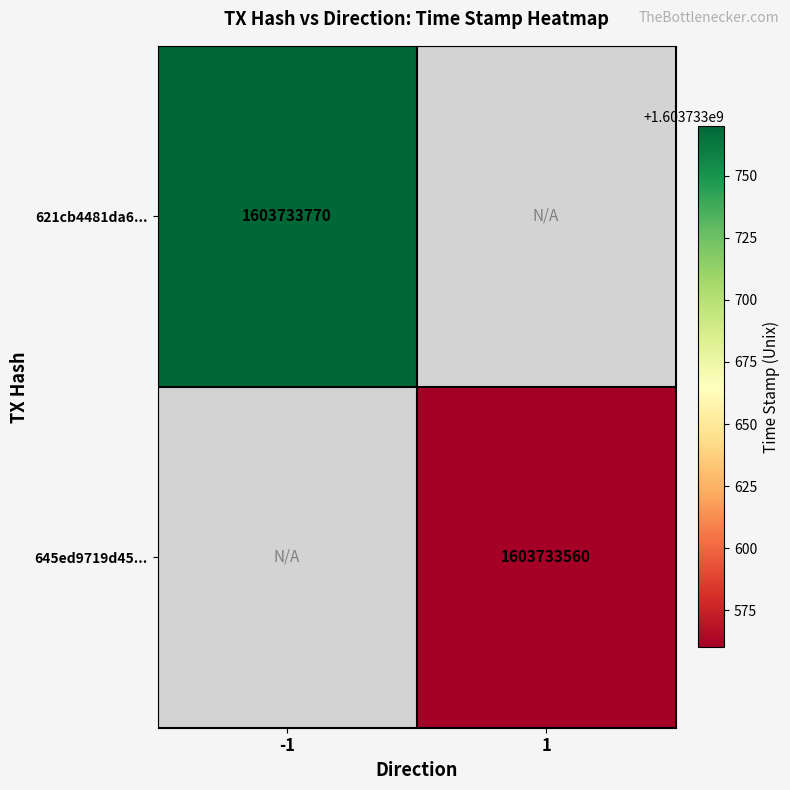

What is the maximum value for 645ed9719d451c3072f7849f34b8906fb664426?

1603733560